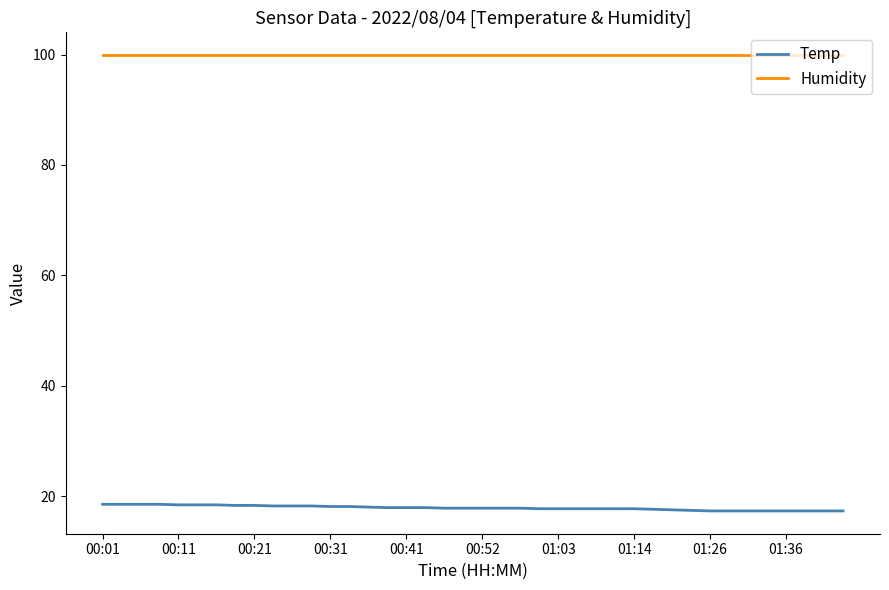

Which series has the largest total across all categories?

Humidity